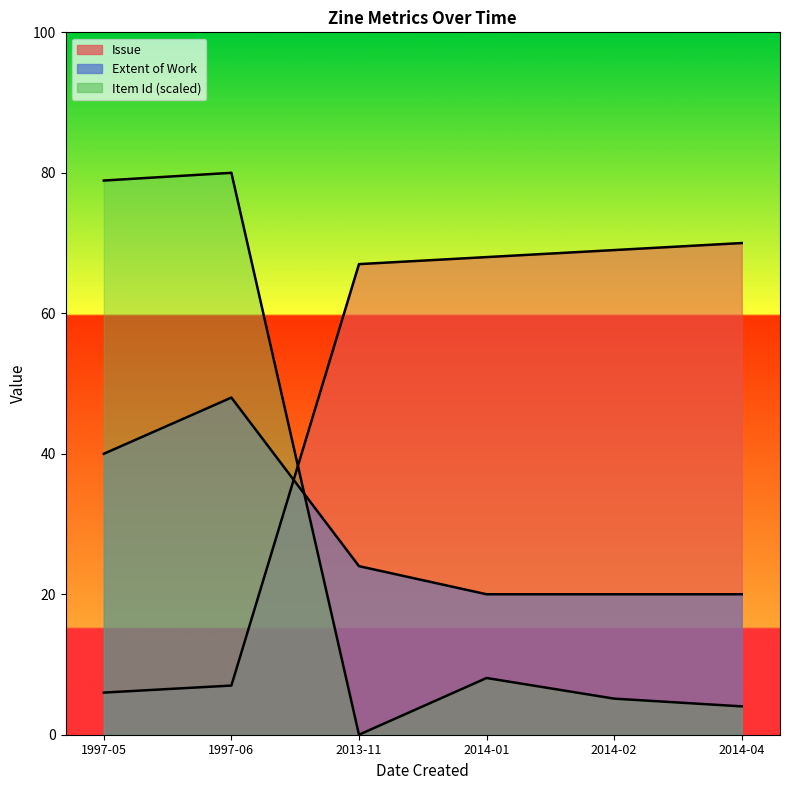

Reading left to right, transcribe all the data shown in this chart.

Issue: 1997-05=6.0	1997-06=7.0	2013-11=67.0	2014-01=68.0	2014-02=69.0	2014-04=70.0
Extent of Work: 1997-05=40.0	1997-06=48.0	2013-11=24.0	2014-01=20.0	2014-02=20.0	2014-04=20.0
Item Id: 1997-05=78.9	1997-06=80.0	2013-11=0.0	2014-01=8.1	2014-02=5.1	2014-04=4.0